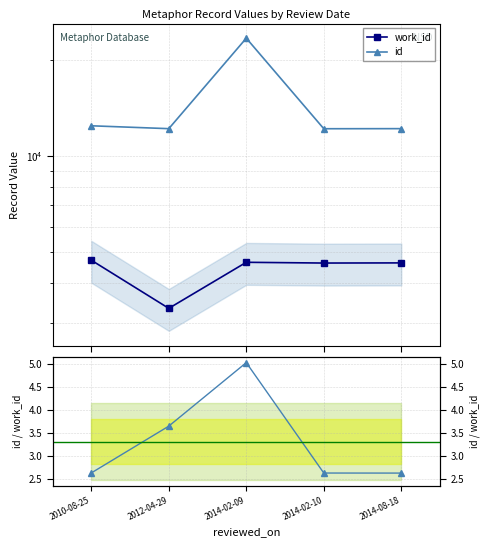

What is the average value of the id series?

14474.8